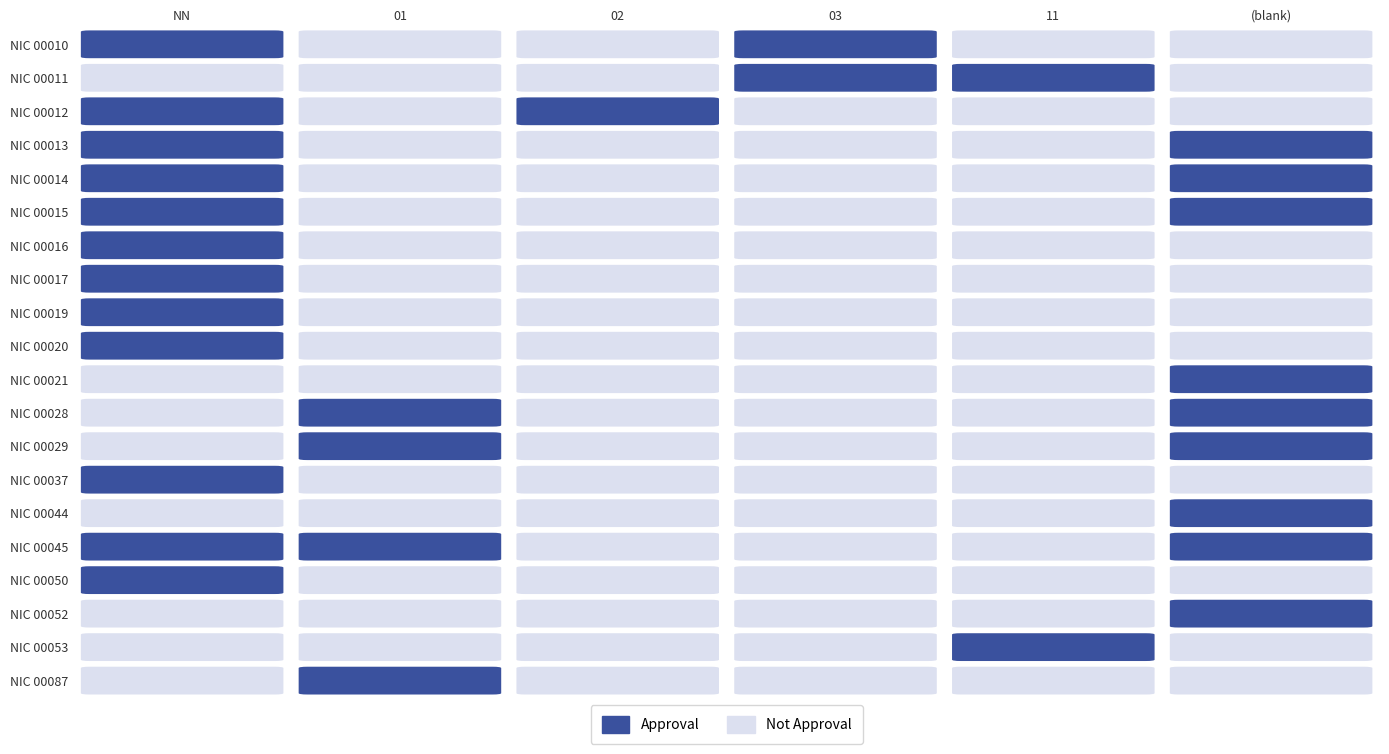

How many values in the 00050 series exceed 0?

1